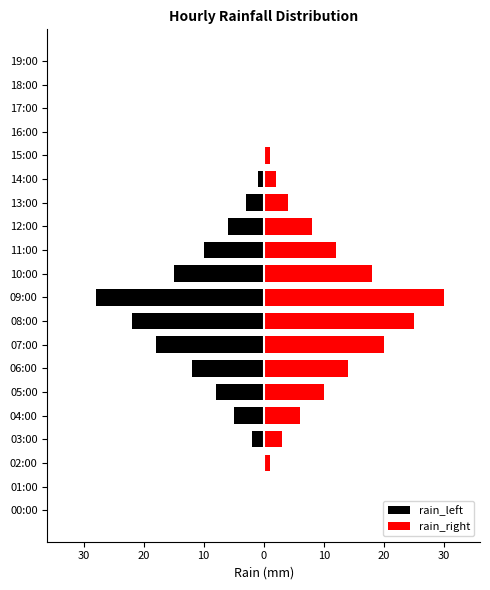

Reading left to right, what are all the values shown in this chart?

rain_left: 0	0	0	-2	-5	-8	-12	-18	-22	-28	-15	-10	-6	-3	-1	0	0	0	0	0
rain_right: 0	0	1	3	6	10	14	20	25	30	18	12	8	4	2	1	0	0	0	0